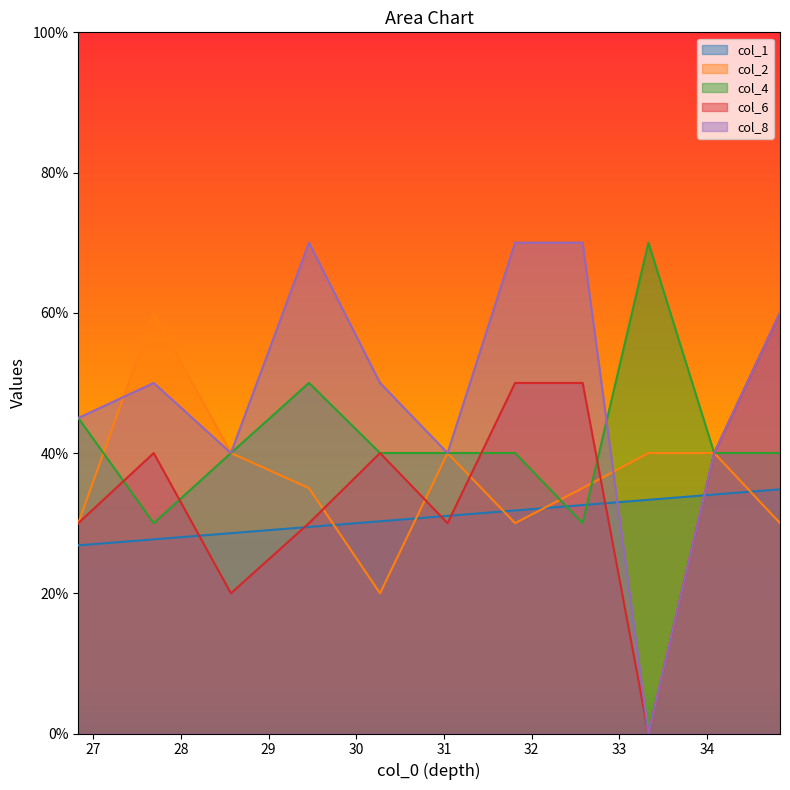

What is the difference between the highest and lowest values at 29.46?

40.5